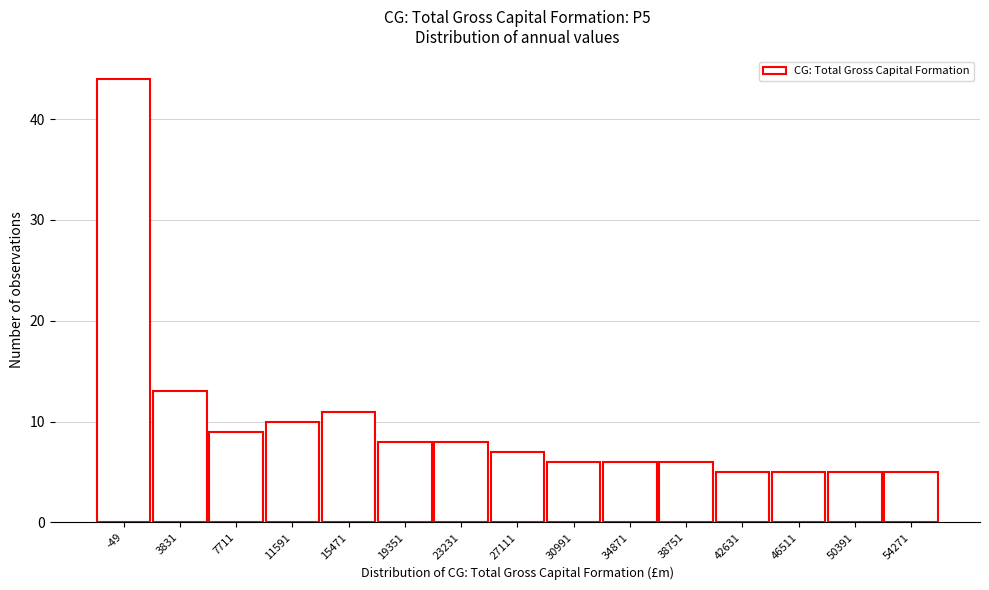

Reading left to right, what are all the values shown in this chart?

44	13	9	10	11	8	8	7	6	6	6	5	5	5	5